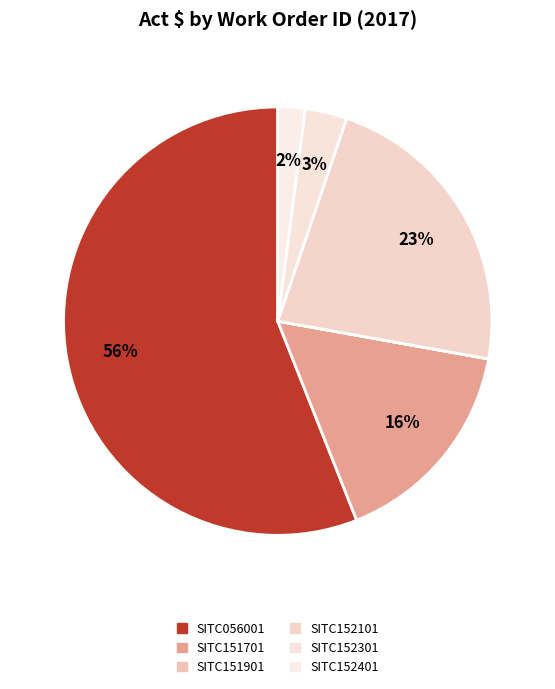

What is the majority slice?

SITC056001